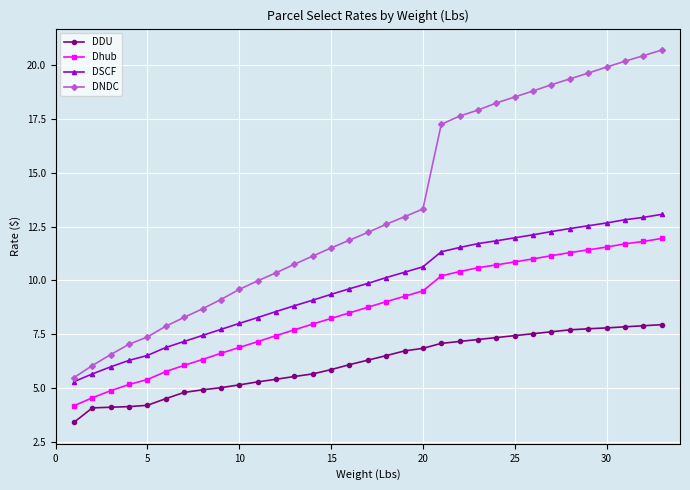

What is the minimum value shown in the chart?

3.4